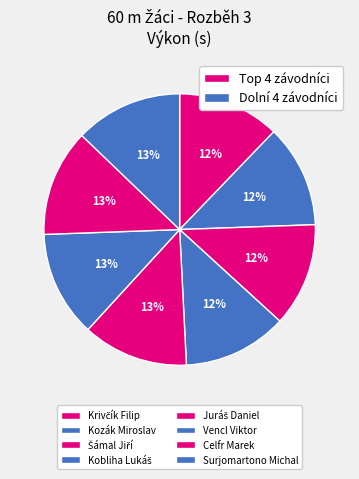

Is there any slice that represents more than half of the pie?

No